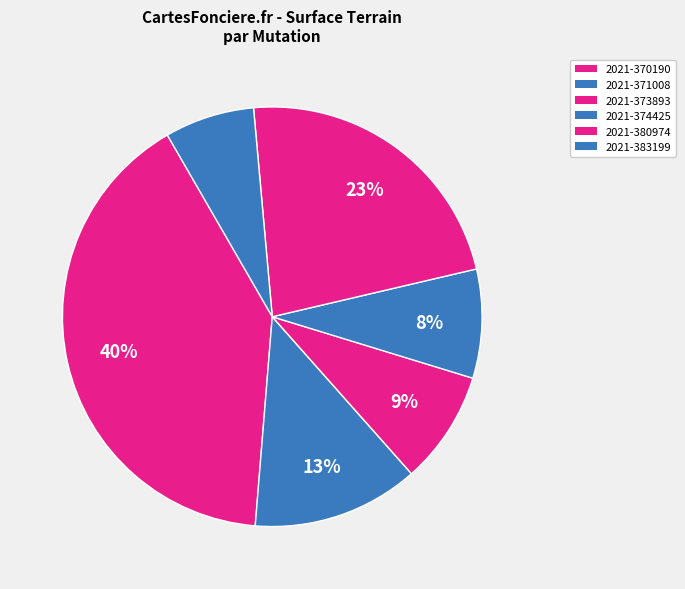

How many segments does this pie chart have?

6